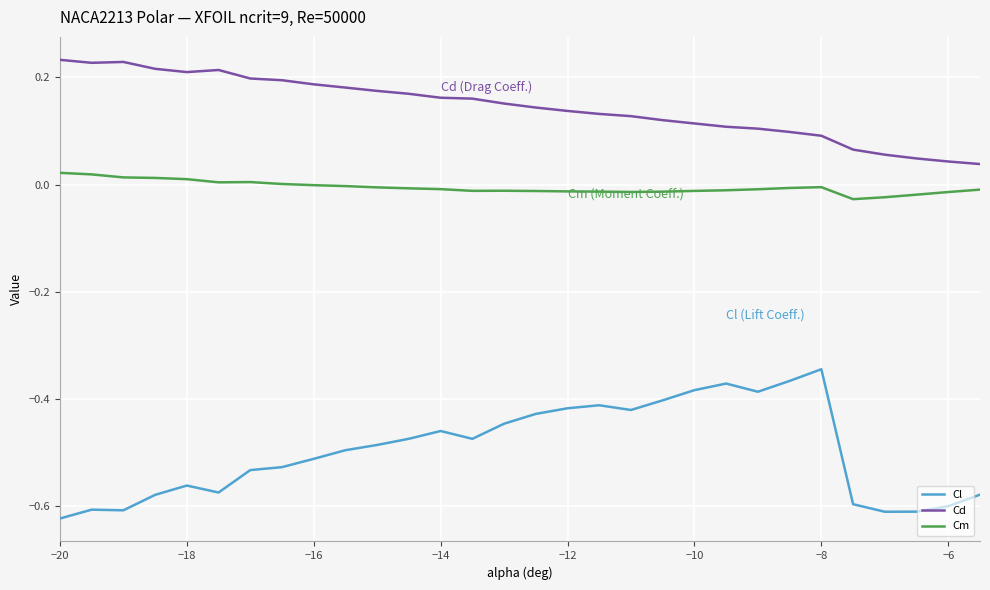

True or false: Cd and Cl intersect in this chart.

False